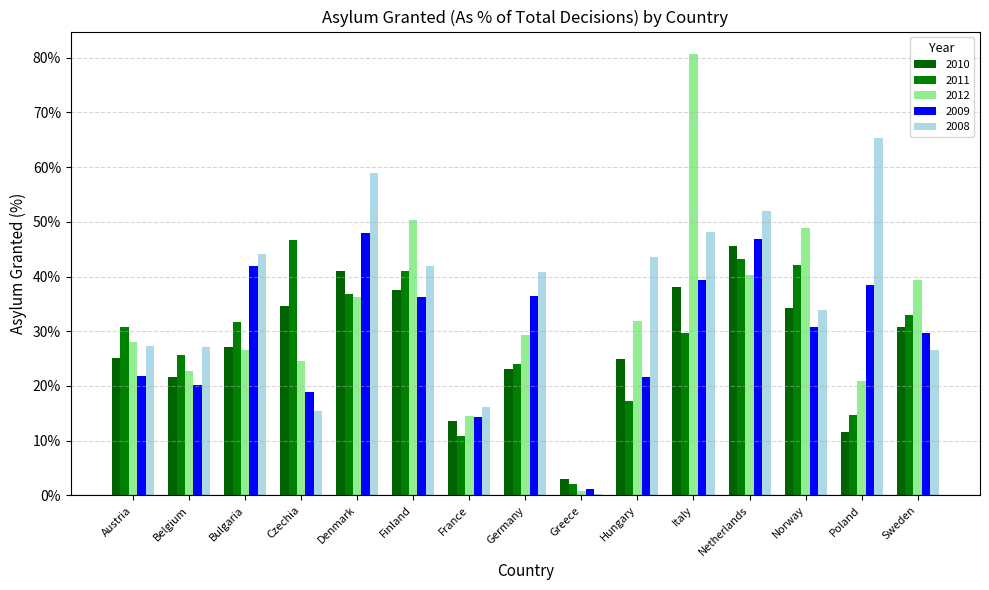

Rank the series at Austria from highest to lowest value.

2011, 2012, 2008, 2010, 2009